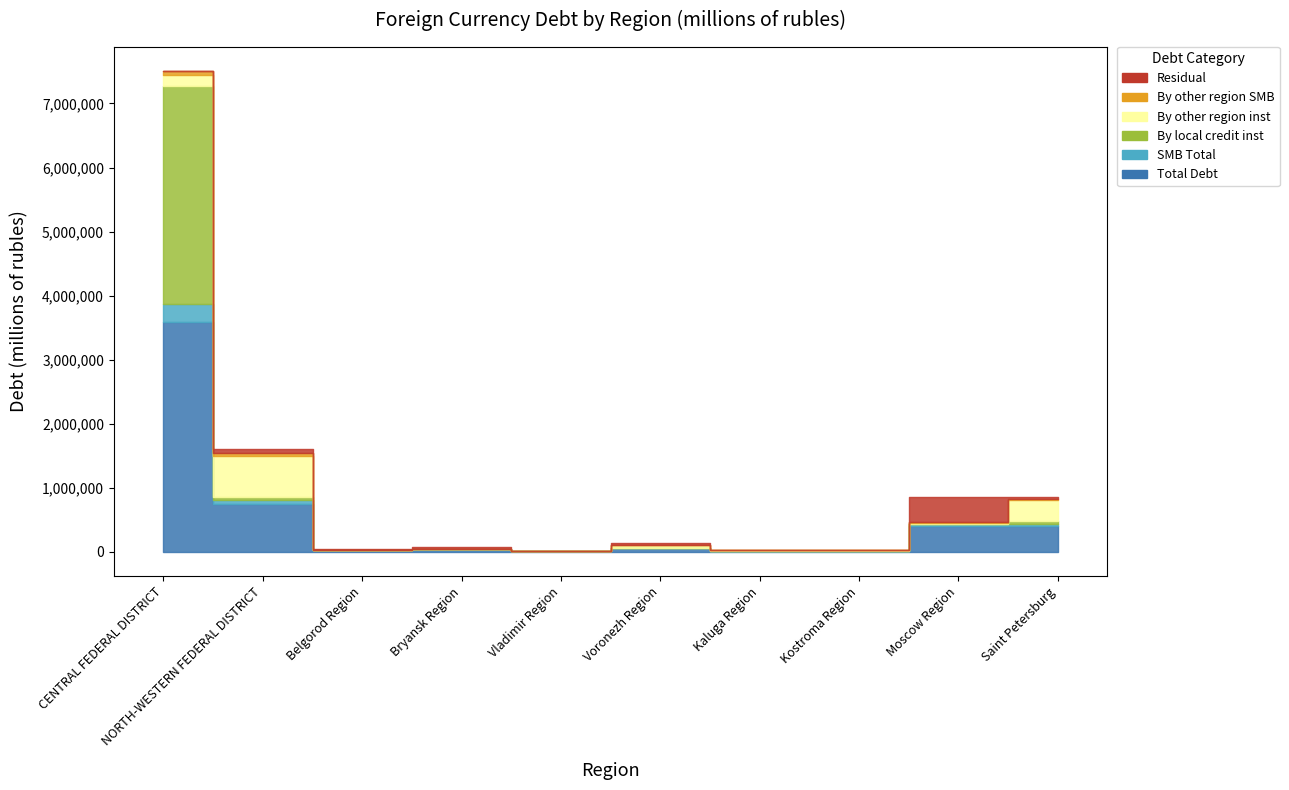

How many distinct data groups are displayed?

6